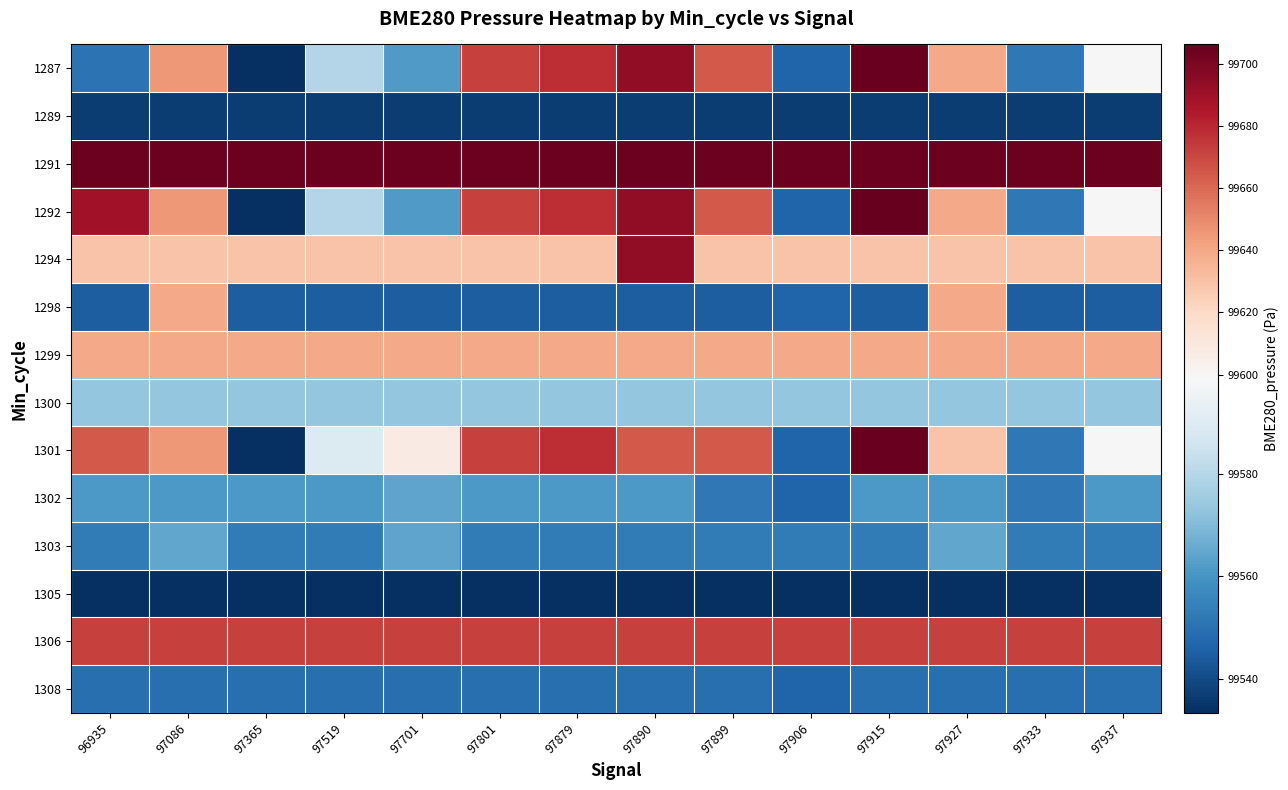

Reading left to right, extract all data points from this chart.

1287: 96935=99550.2	97086=99645.0	97365=99533.3	97519=99579.6	97701=99561.7	97801=99671.8	97879=99678.5	97890=99694.1	97899=99665.1	97906=99546.6	97915=99705.1	97927=99639.5	97933=99551.8	97937=99599.2
1289: 96935=99536.6	97086=99536.6	97365=99536.6	97519=99536.6	97701=99536.6	97801=99536.6	97879=99536.6	97890=99536.6	97899=99536.6	97906=99536.6	97915=99536.6	97927=99536.6	97933=99536.6	97937=99536.6
1291: 96935=99704.3	97086=99704.3	97365=99704.3	97519=99704.3	97701=99704.3	97801=99704.3	97879=99704.3	97890=99704.3	97899=99704.3	97906=99704.3	97915=99704.3	97927=99704.3	97933=99704.3	97937=99704.3
1292: 96935=99689.1	97086=99645.0	97365=99533.3	97519=99579.6	97701=99561.7	97801=99671.8	97879=99678.5	97890=99694.1	97899=99665.1	97906=99546.6	97915=99706.3	97927=99639.5	97933=99551.8	97937=99599.2
1294: 96935=99629.0	97086=99629.0	97365=99629.0	97519=99629.0	97701=99629.0	97801=99629.0	97879=99629.0	97890=99694.1	97899=99629.0	97906=99629.0	97915=99629.0	97927=99629.0	97933=99629.0	97937=99629.0
1298: 96935=99544.9	97086=99639.5	97365=99544.9	97519=99544.9	97701=99544.9	97801=99544.9	97879=99544.9	97890=99544.9	97899=99544.9	97906=99546.6	97915=99544.9	97927=99639.5	97933=99544.9	97937=99544.9
1299: 96935=99639.5	97086=99639.5	97365=99639.5	97519=99639.5	97701=99639.5	97801=99639.5	97879=99639.5	97890=99639.5	97899=99639.5	97906=99639.5	97915=99639.5	97927=99639.5	97933=99639.5	97937=99639.5
1300: 96935=99573.2	97086=99573.2	97365=99573.2	97519=99573.2	97701=99573.2	97801=99573.2	97879=99573.2	97890=99573.2	97899=99573.2	97906=99573.2	97915=99573.2	97927=99573.2	97933=99573.2	97937=99573.2
1301: 96935=99665.1	97086=99645.0	97365=99533.3	97519=99589.7	97701=99607.4	97801=99671.8	97879=99678.5	97890=99665.1	97899=99665.1	97906=99546.6	97915=99705.1	97927=99629.0	97933=99551.8	97937=99599.2
1302: 96935=99561.1	97086=99561.1	97365=99561.1	97519=99561.1	97701=99564.4	97801=99561.1	97879=99561.1	97890=99561.1	97899=99551.8	97906=99546.6	97915=99561.1	97927=99561.1	97933=99551.8	97937=99561.1
1303: 96935=99552.8	97086=99564.9	97365=99552.8	97519=99552.8	97701=99564.4	97801=99552.8	97879=99552.8	97890=99552.8	97899=99552.8	97906=99552.8	97915=99552.8	97927=99564.9	97933=99552.8	97937=99552.8
1305: 96935=99533.3	97086=99533.3	97365=99533.3	97519=99533.3	97701=99533.3	97801=99533.3	97879=99533.3	97890=99533.3	97899=99533.3	97906=99533.3	97915=99533.3	97927=99533.3	97933=99533.3	97937=99533.3
1306: 96935=99671.8	97086=99671.8	97365=99671.8	97519=99671.8	97701=99671.8	97801=99671.8	97879=99671.8	97890=99671.8	97899=99671.8	97906=99671.8	97915=99671.8	97927=99671.8	97933=99671.8	97937=99671.8
1308: 96935=99549.2	97086=99549.2	97365=99549.2	97519=99549.2	97701=99549.2	97801=99549.2	97879=99549.2	97890=99549.2	97899=99549.2	97906=99546.6	97915=99549.2	97927=99549.2	97933=99549.2	97937=99549.2